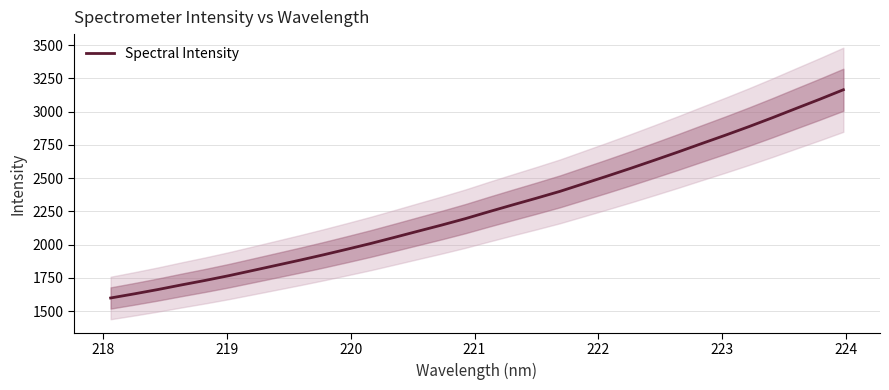

What is the minimum value for Spectral Intensity?

1598.2